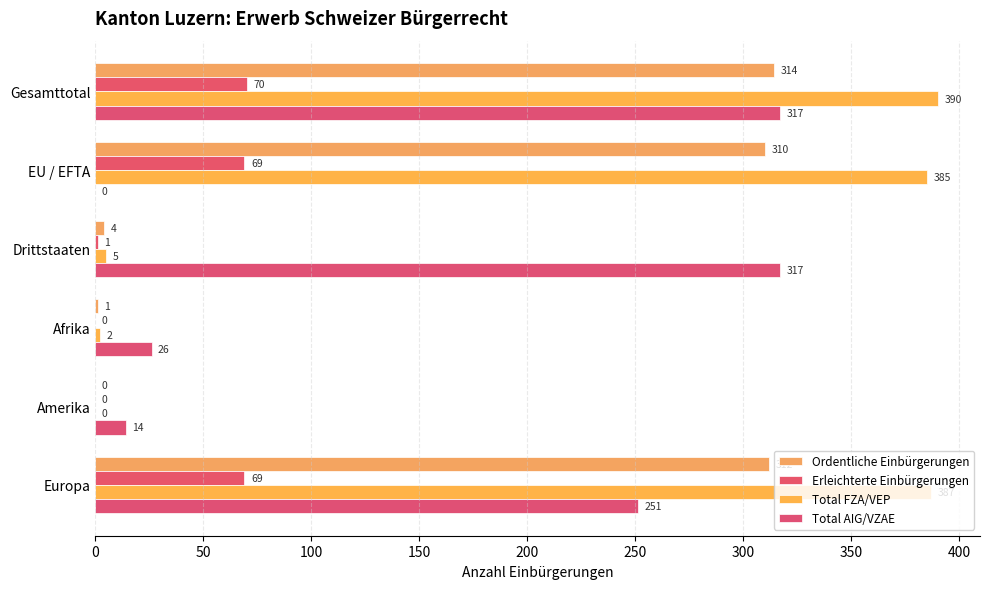

How many categories are shown in the chart?

6